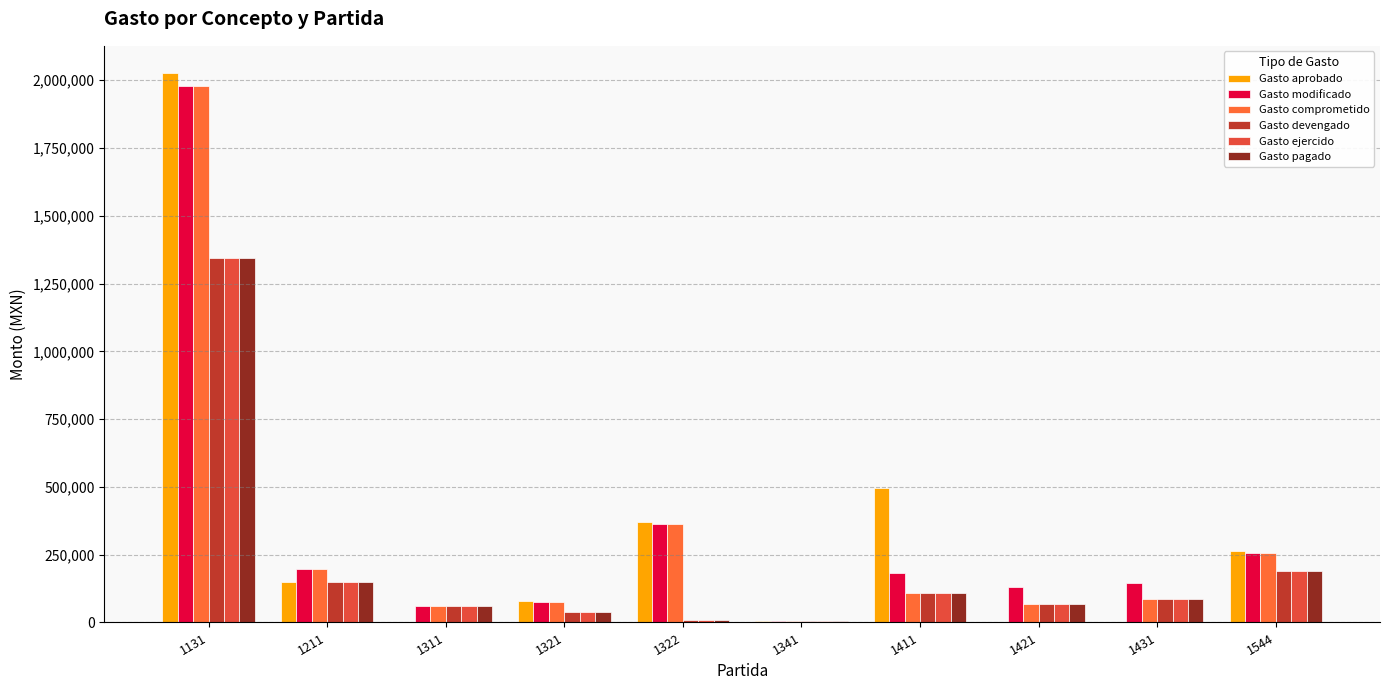

Rank the series at 1131 from lowest to highest value.

Gasto devengado, Gasto ejercido, Gasto pagado, Gasto modificado, Gasto comprometido, Gasto aprobado